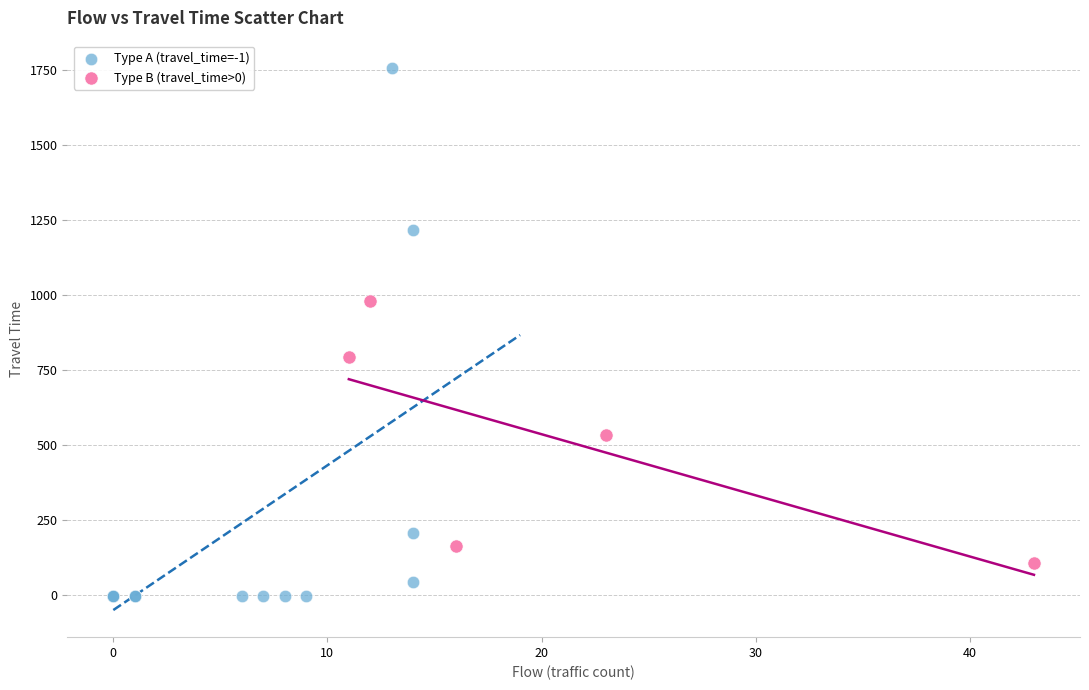

Which series has the widest spread of Y values?

Type A (travel_time=-1)